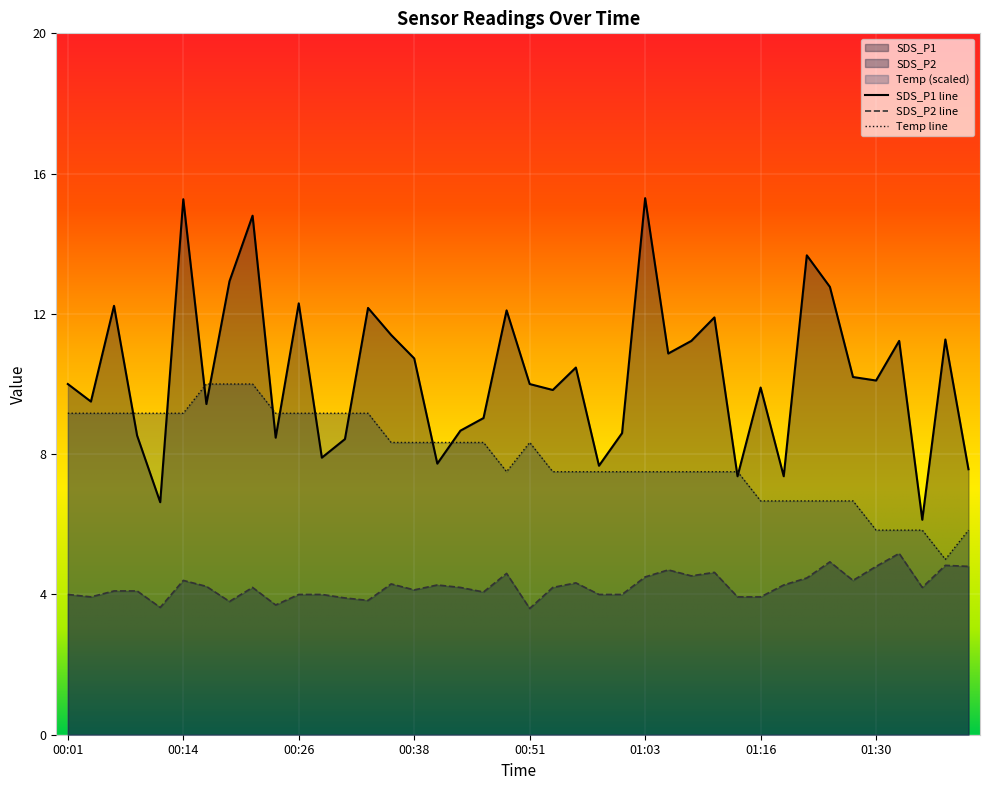

What is the label of the 21st point from the right?

00:48